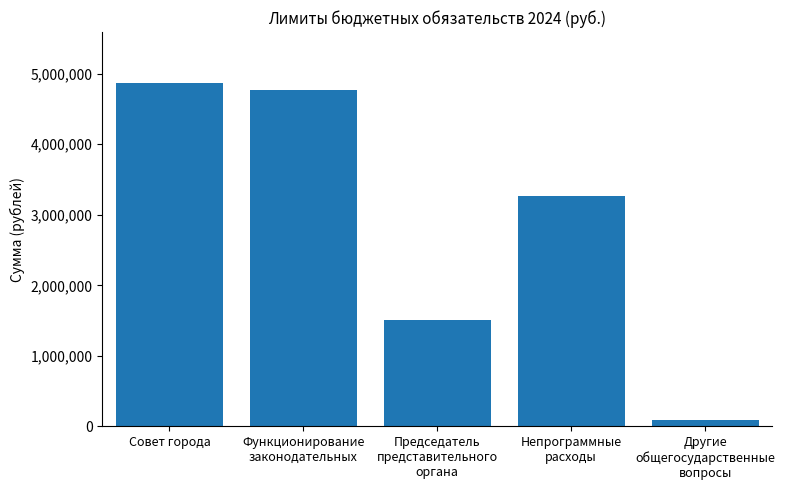

The chart shows a value of 4861152.1 at Совет города. True or false?

True